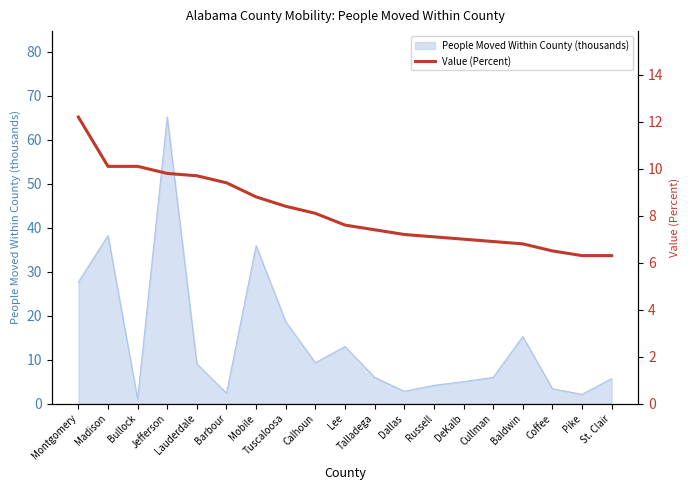

True or false: there are more than 0 points higher than both neighbors.

False